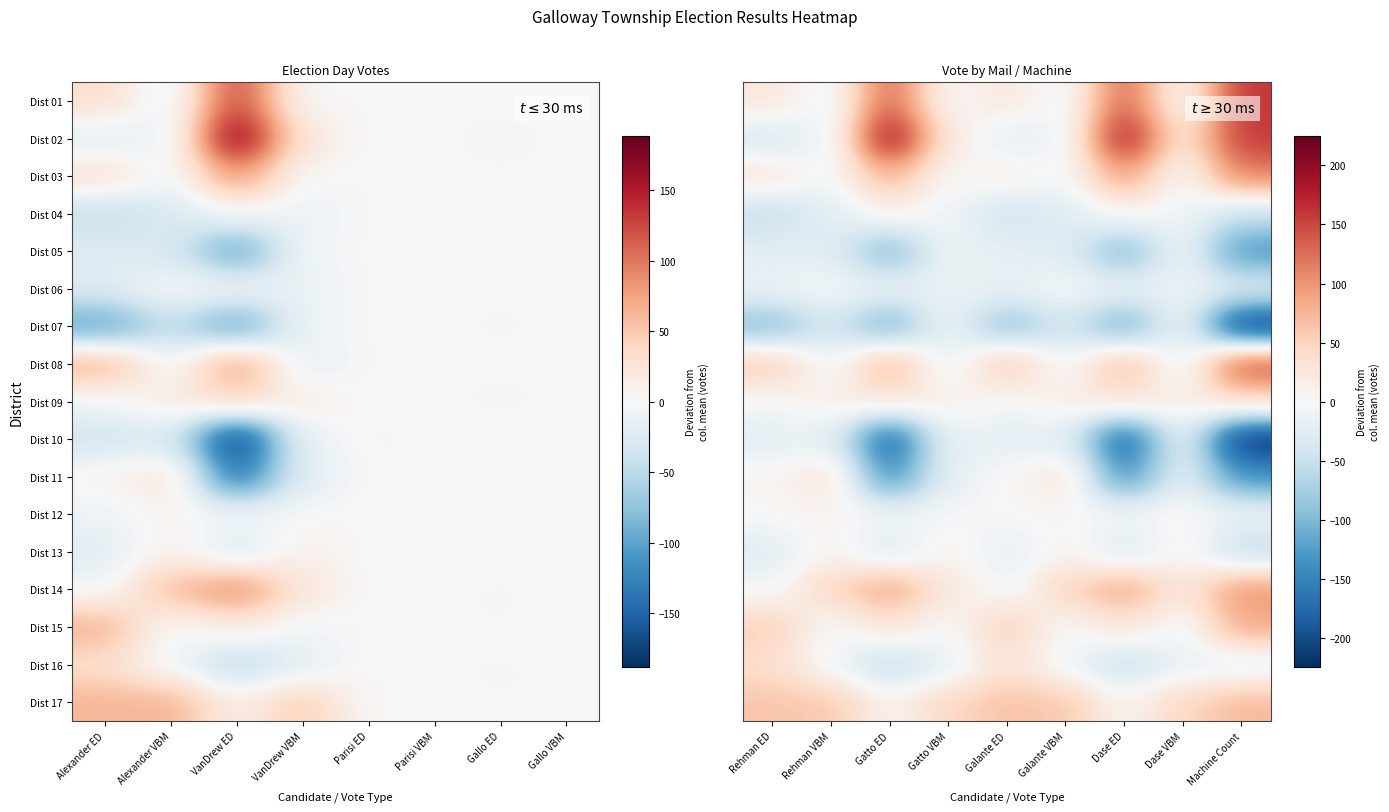

Is it true that Dist 10 equals -286.8 at Gatto ED?

False